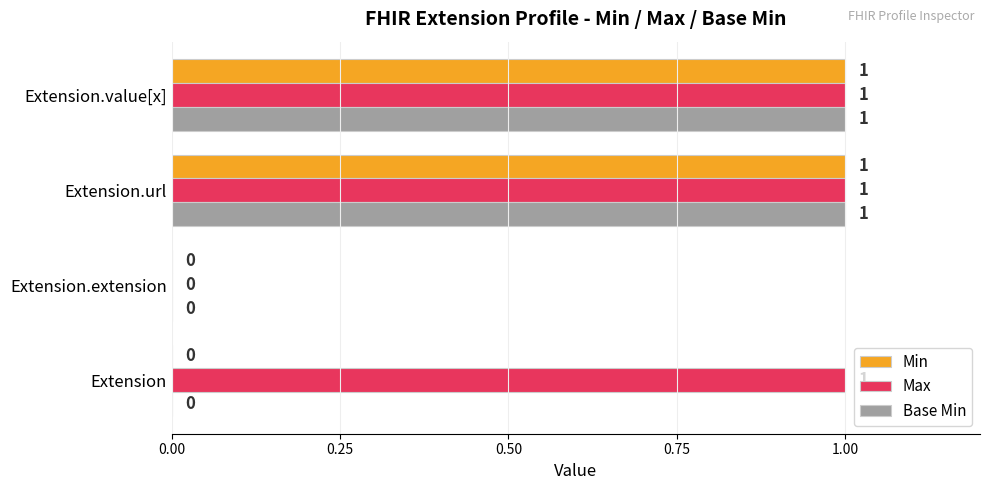

Is the value of Min at Extension.extension greater than the value of Base Min at Extension.value[x]?

No